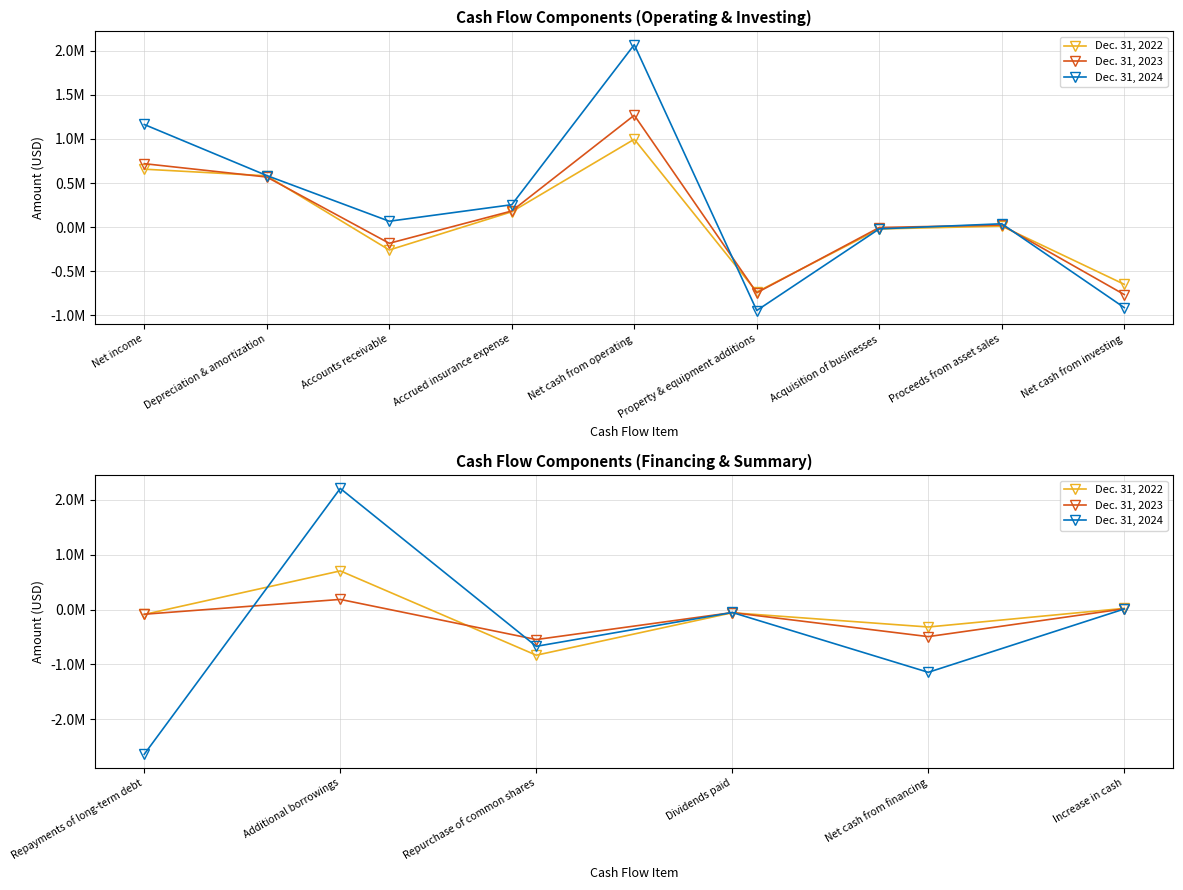

True or false: Dec. 31, 2023 and Dec. 31, 2024 intersect in this chart.

True